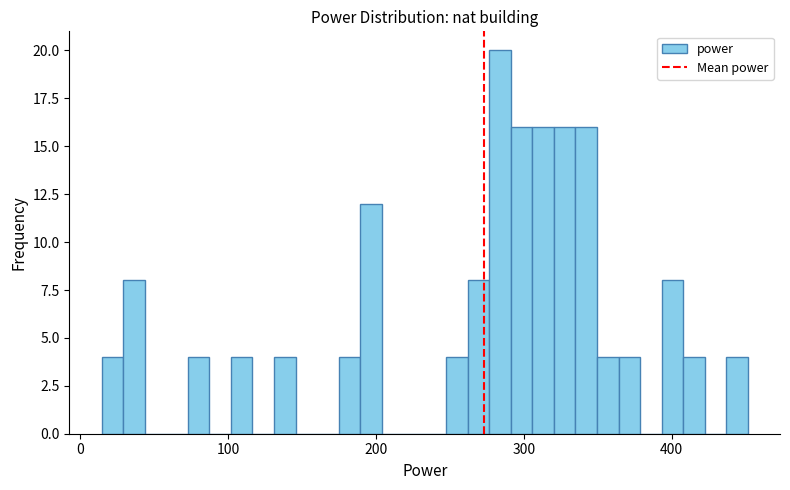

Read against the x-axis, roughly where is the centre of the tallest bar?

280